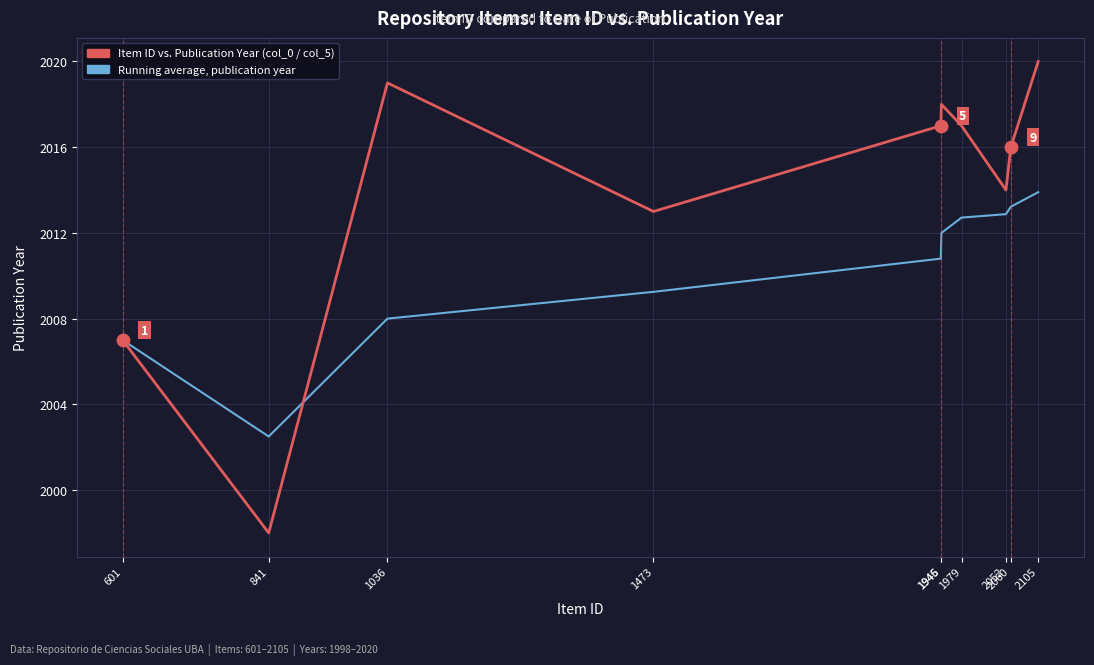

What is the total value across all series at 1036?

4027.0